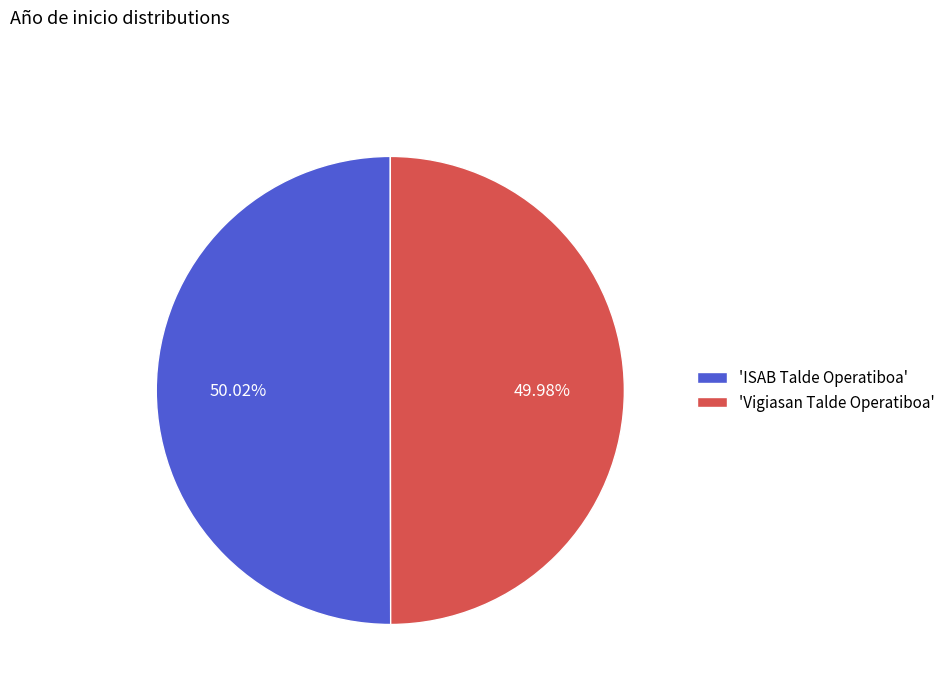

Is there any slice that represents more than half of the pie?

Yes